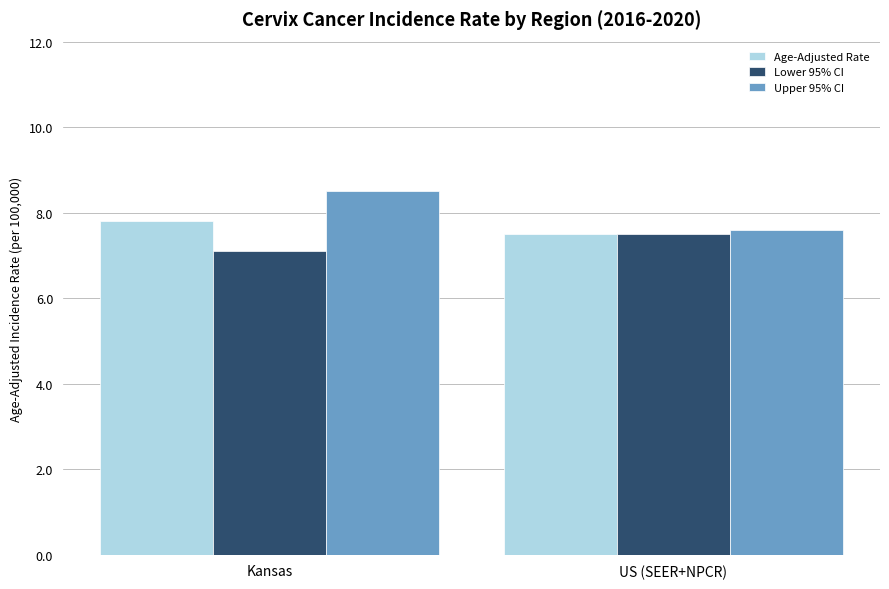

Rank the categories by Upper 95% CI value from highest to lowest.

Kansas, US (SEER+NPCR)